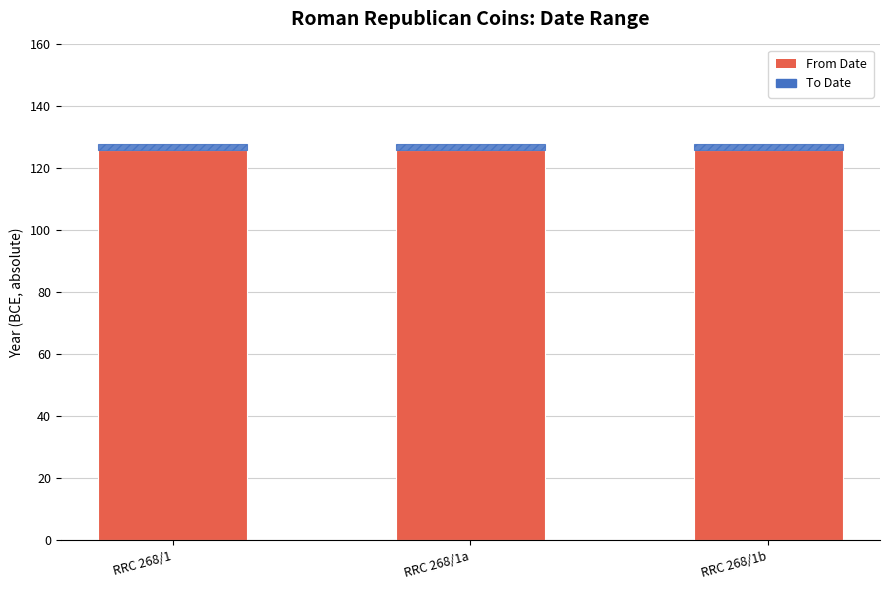

What is the lowest value of the From Date series?

126